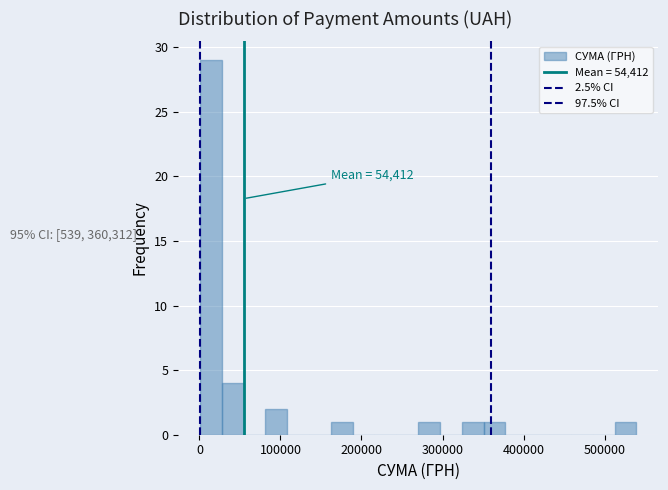

Around what value on the x-axis is the tallest bar? Give the approximate position of its centre, as read against the axis.

10000